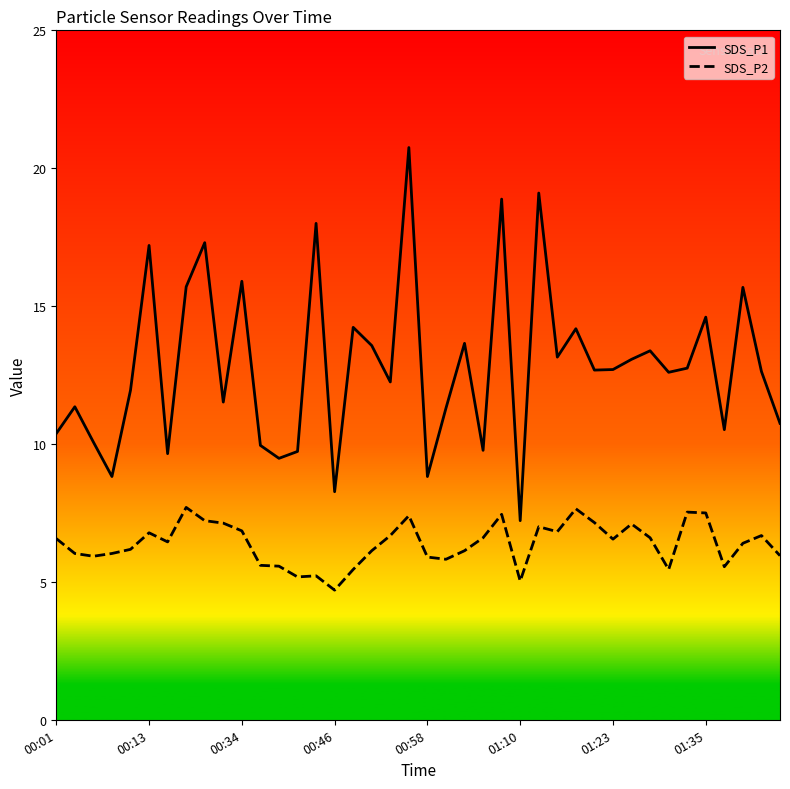

How many lines are shown in the chart?

2